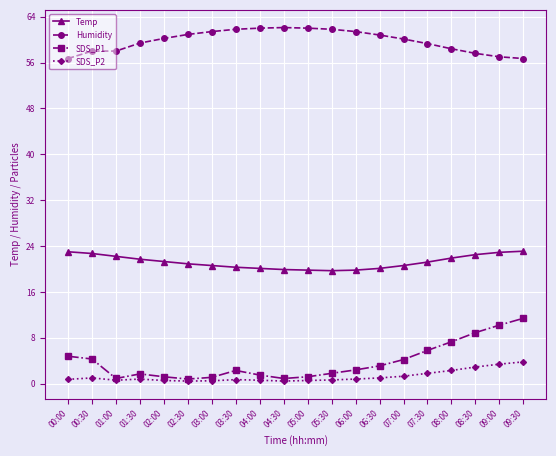

How many series are shown in this chart?

4